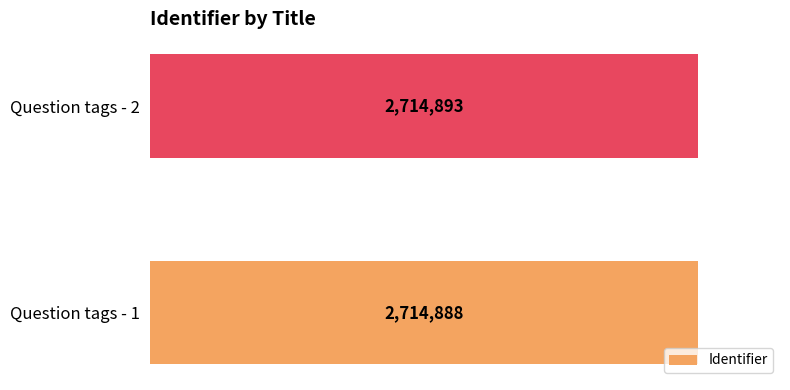

Reading bottom to top, what are all the values shown in this chart?

2714888	2714893